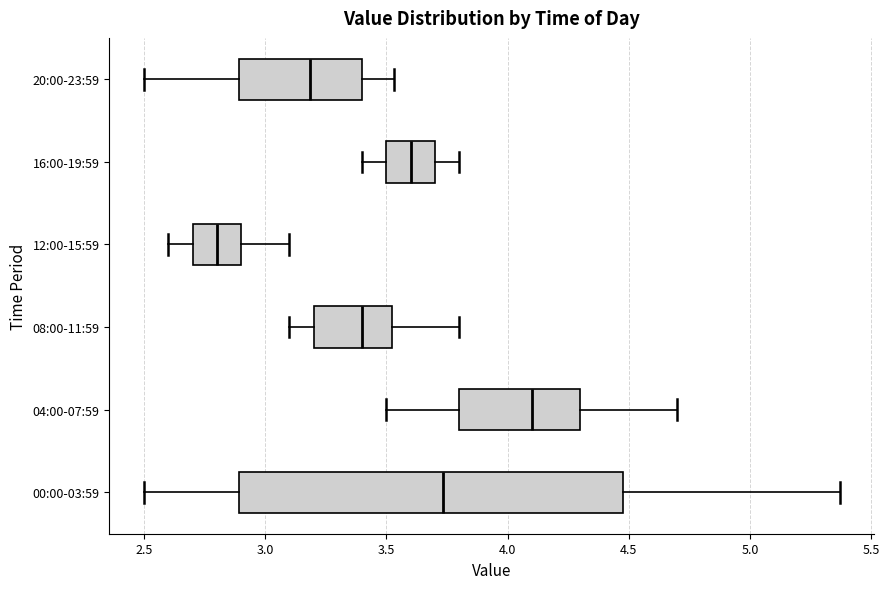

Reading bottom to top, transcribe this box plot: for each box, give where its median line is, the range the box spans, and where its two whiskers end, as read against the x-axis. The values are not printed on the chart, so give them approximately, as read against the axis.

00:00-03:59: median 3.75, box 2.90 to 4.50, whiskers 2.50 to 5.35
04:00-07:59: median 4.10, box 3.80 to 4.30, whiskers 3.50 to 4.70
08:00-11:59: median 3.40, box 3.20 to 3.55, whiskers 3.10 to 3.80
12:00-15:59: median 2.80, box 2.70 to 2.90, whiskers 2.60 to 3.10
16:00-19:59: median 3.60, box 3.50 to 3.70, whiskers 3.40 to 3.80
20:00-23:59: median 3.20, box 2.90 to 3.40, whiskers 2.50 to 3.55